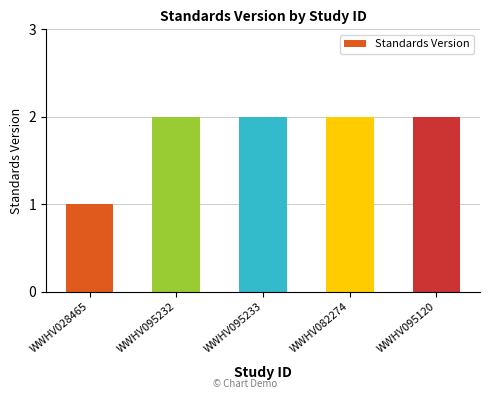

Are the bars horizontal?

No